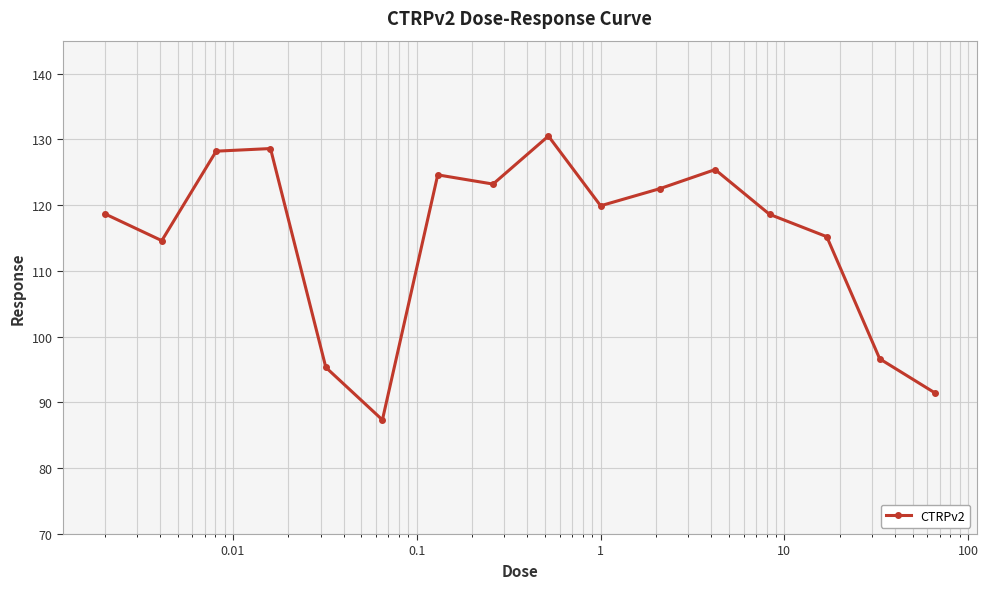

How many points are lower than both their immediate neighbors (excluding endpoints)?

4